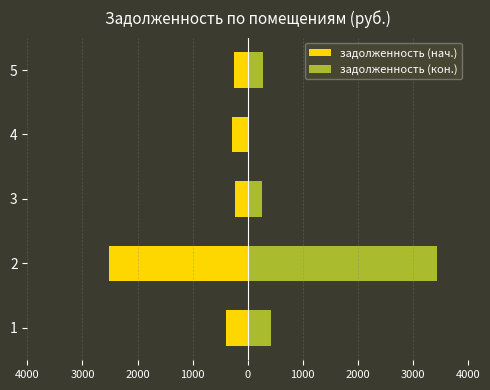

Which has a higher value, 1 or 2?

1